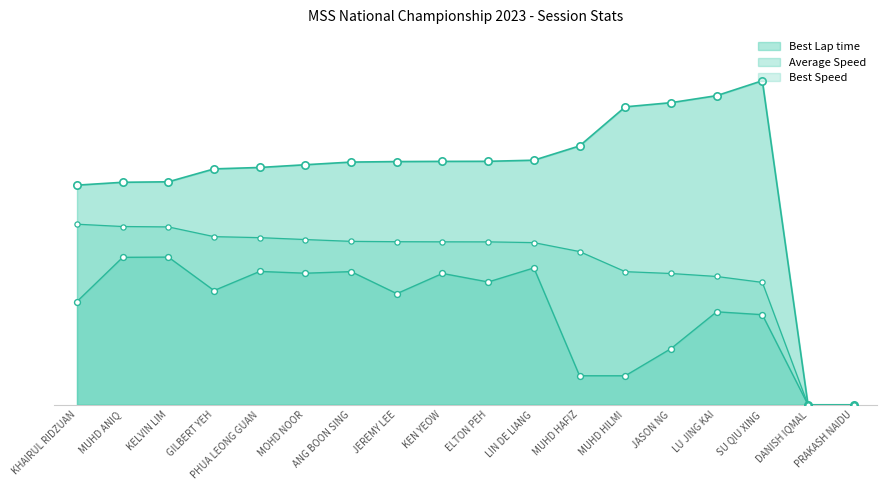

Which series has the widest spread of Y values?

Best Lap time